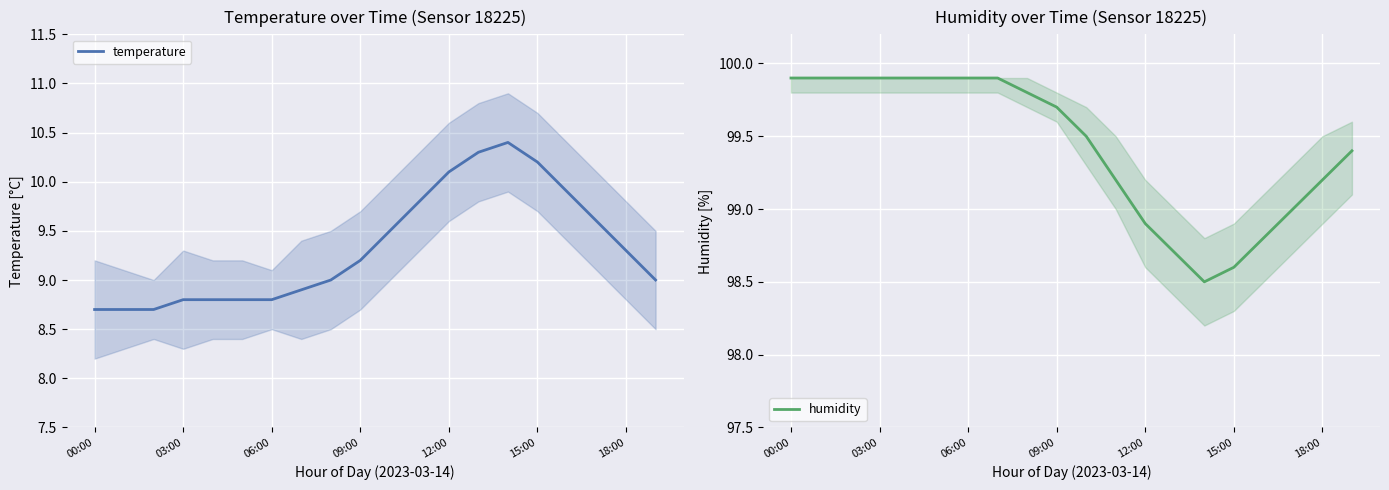

True or false: temperature has a value of 15.5 at 09:00.

False